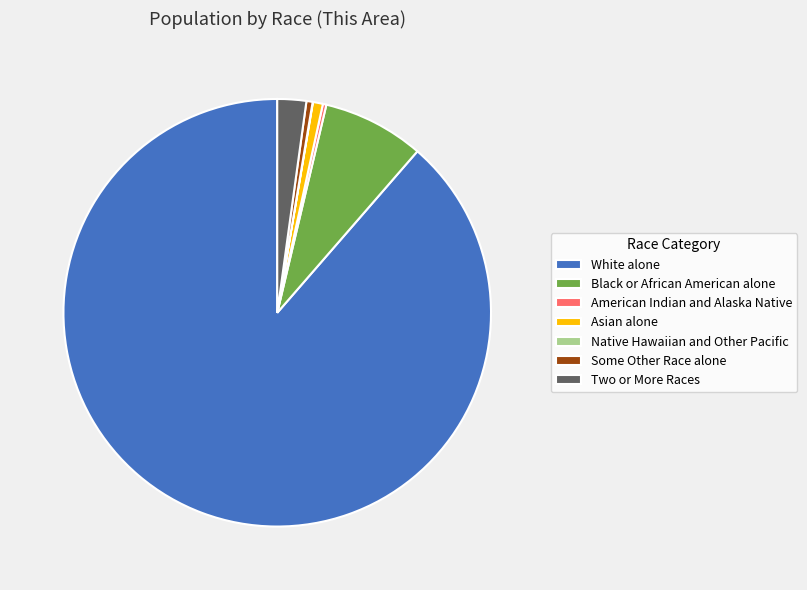

The Two or More Races slice represents 2% of the pie. True or false?

True